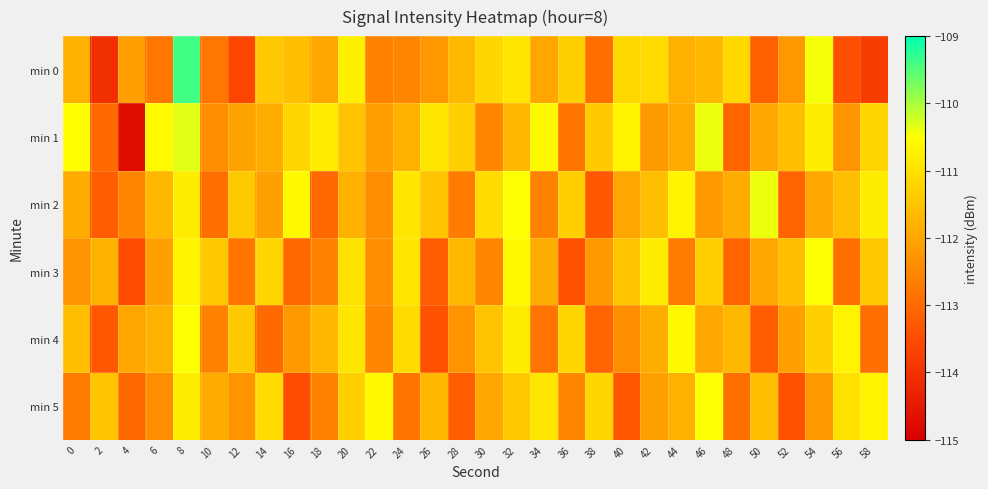

List the series in order of their peak value, highest first.

min 0, min 1, min 2, min 3, min 4, min 5